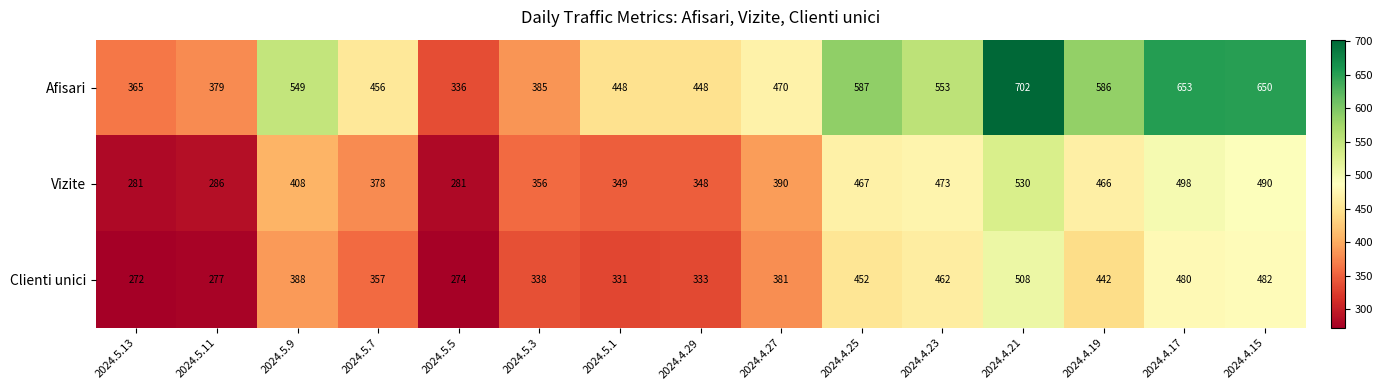

Rank the series by their maximum value, from highest to lowest.

Afisari, Vizite, Clienti unici